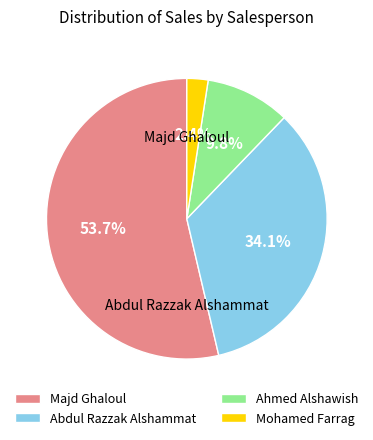

Does Mohamed Farrag represent more than half of the total?

No